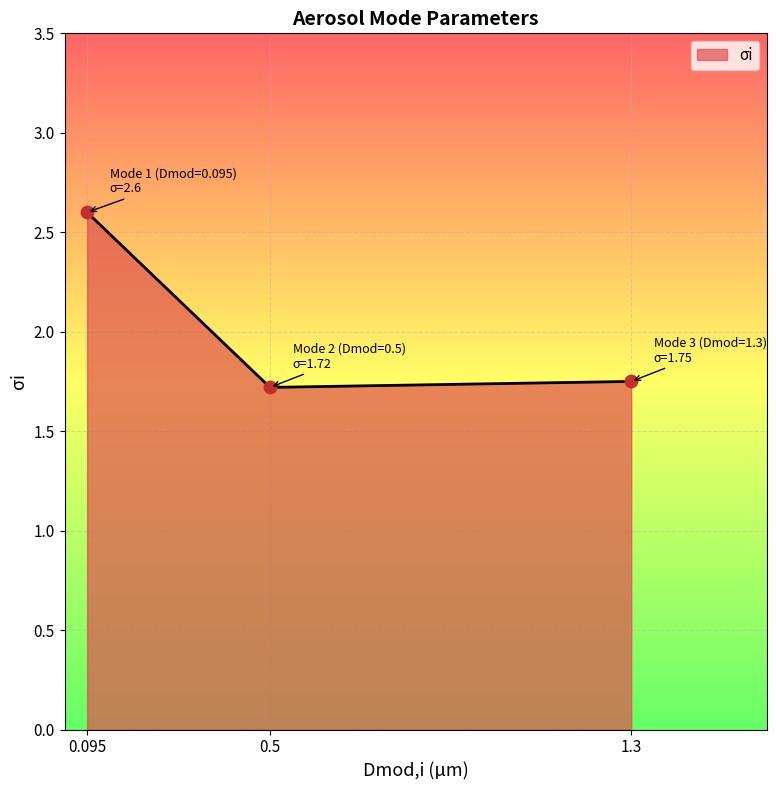

Which has a higher value, 0.095 or 0.5?

0.095